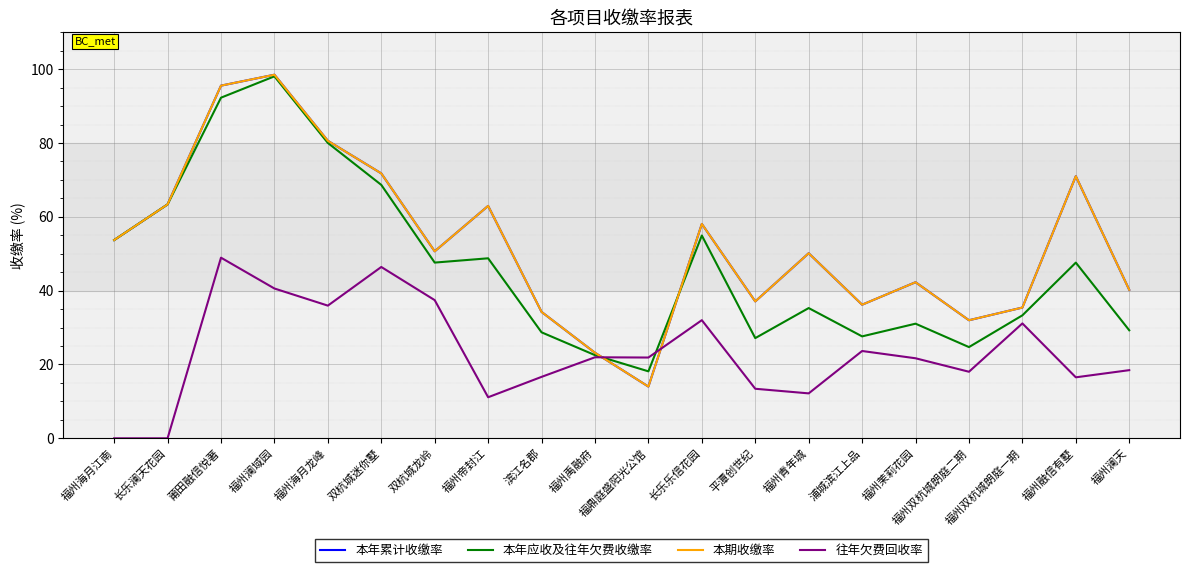

What is the label of the 10th point from the left?

福州禹融府